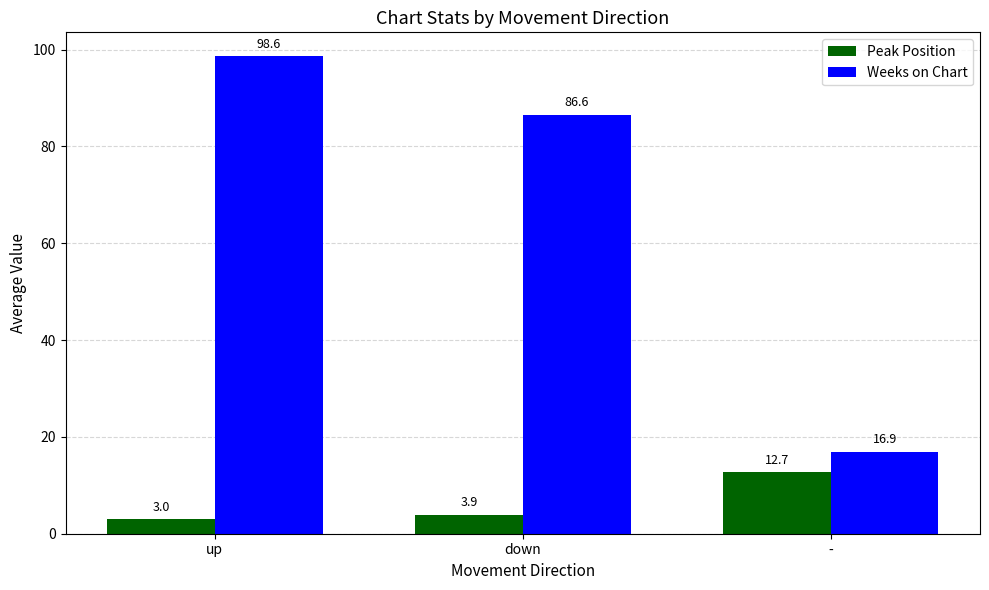

Which series has the largest range (max minus min)?

Weeks on Chart